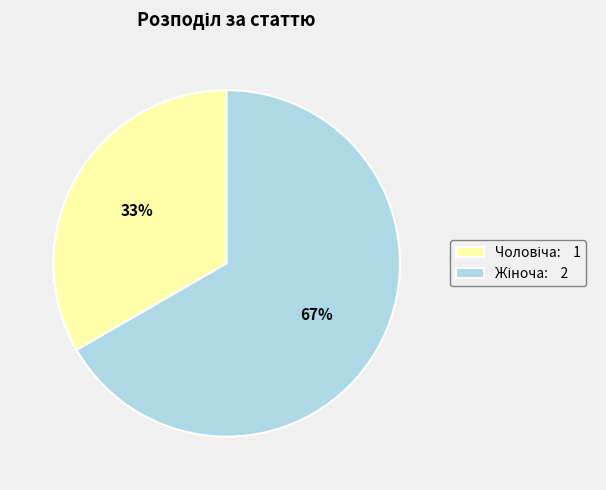

Does any single category account for the majority?

Yes